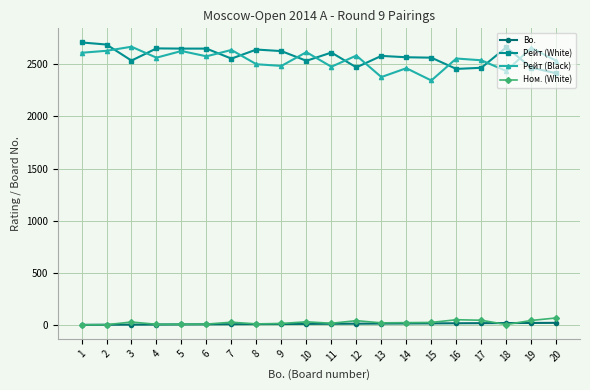

True or false: Рейт (White) and Ном. (White) intersect in this chart.

False